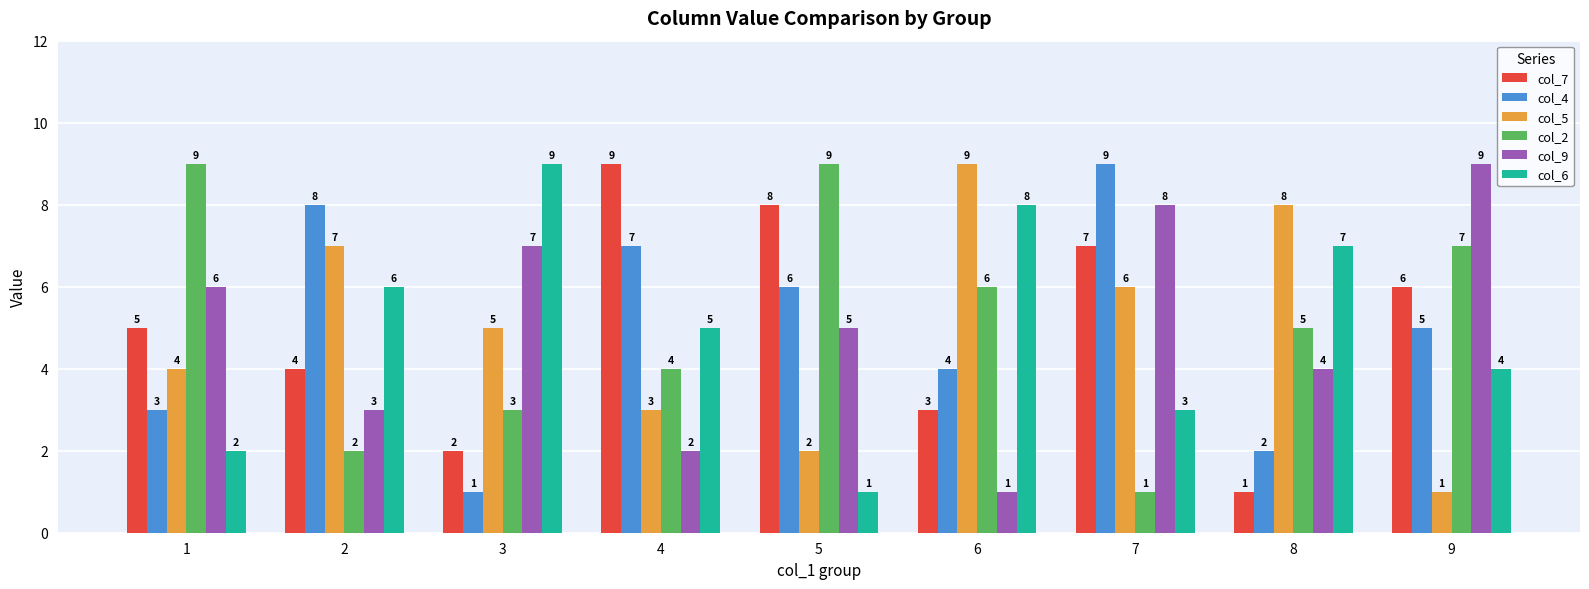

Rank the series at 9 from lowest to highest value.

col_5, col_6, col_4, col_7, col_2, col_9